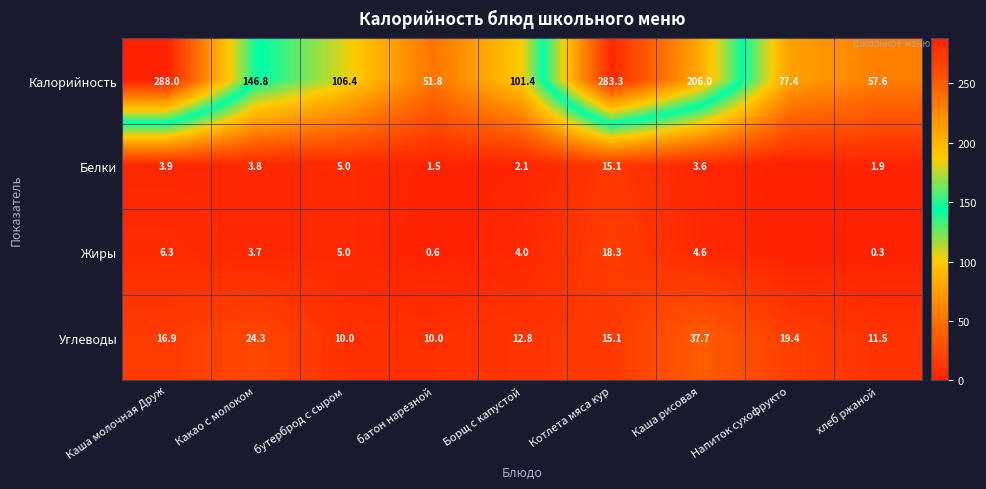

Is it true that Углеводы equals 10.0 at бутерброд с сыром?

True